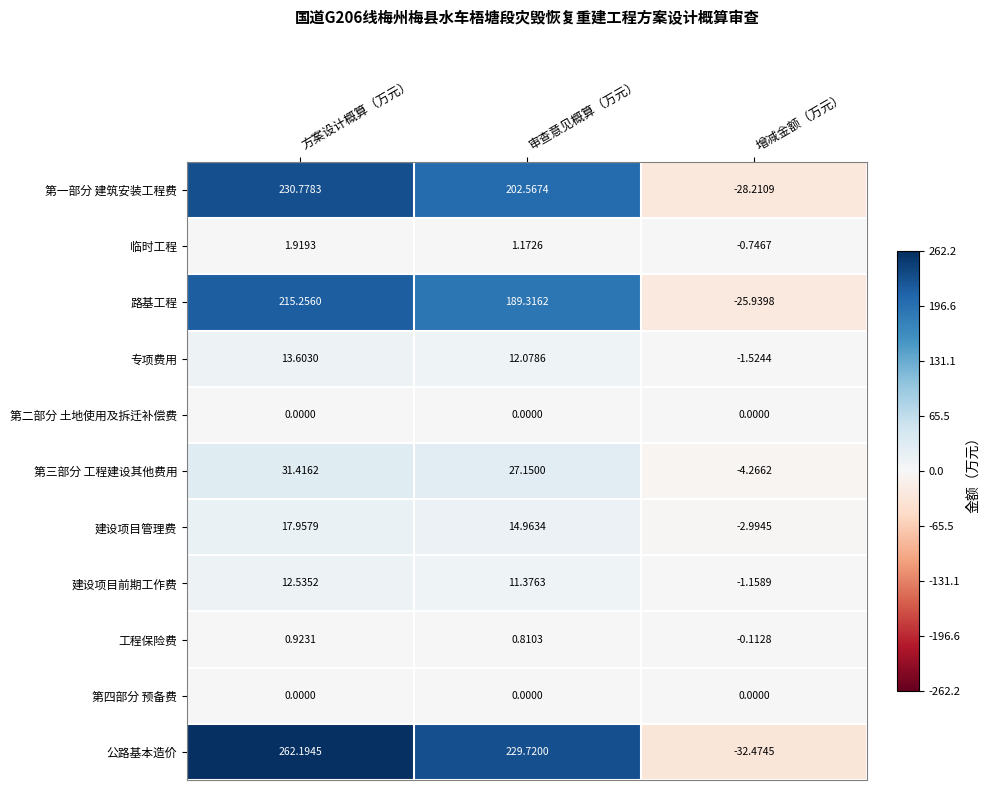

What is the total value across all series at 审查意见概算（万元）?

689.2